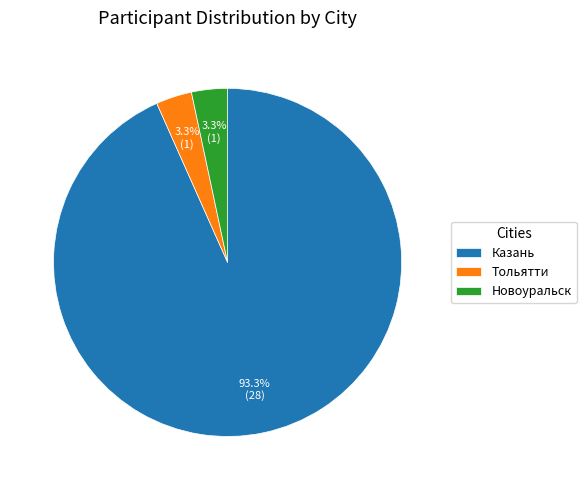

Is there any slice that represents more than half of the pie?

Yes